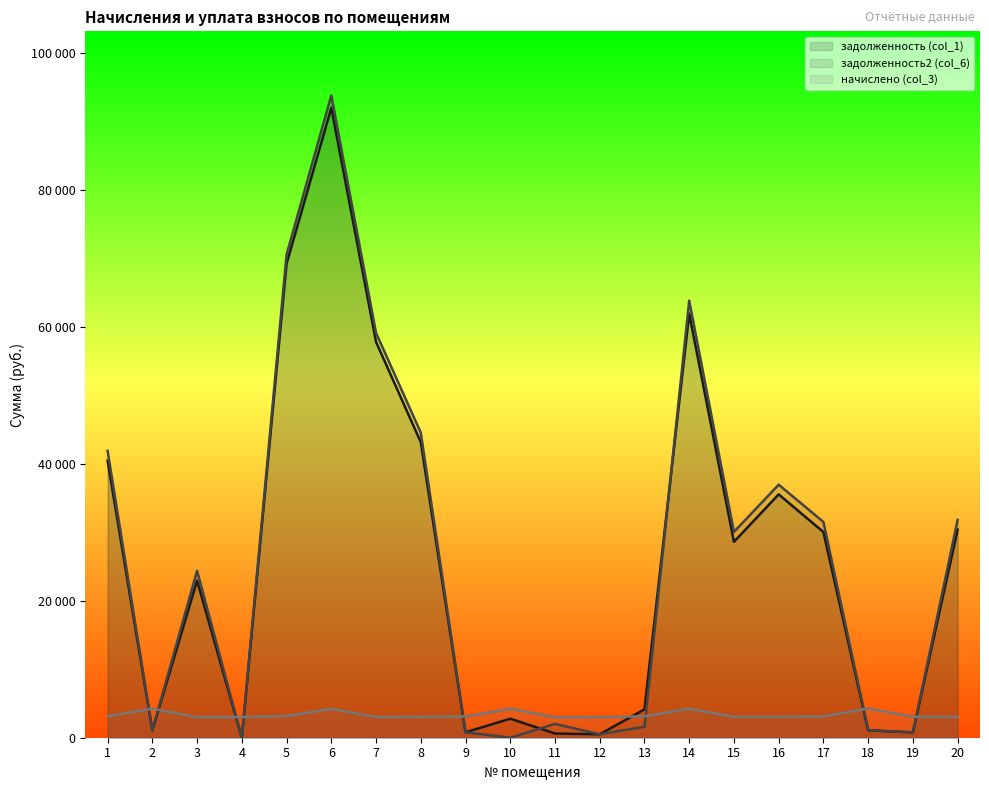

How many data points in начислено (col_3) are less than 3102?

10